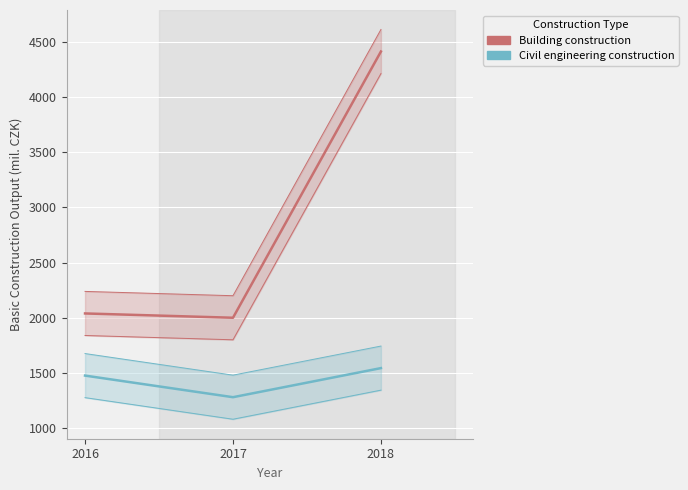

What is the average value of the Building construction series?

2817